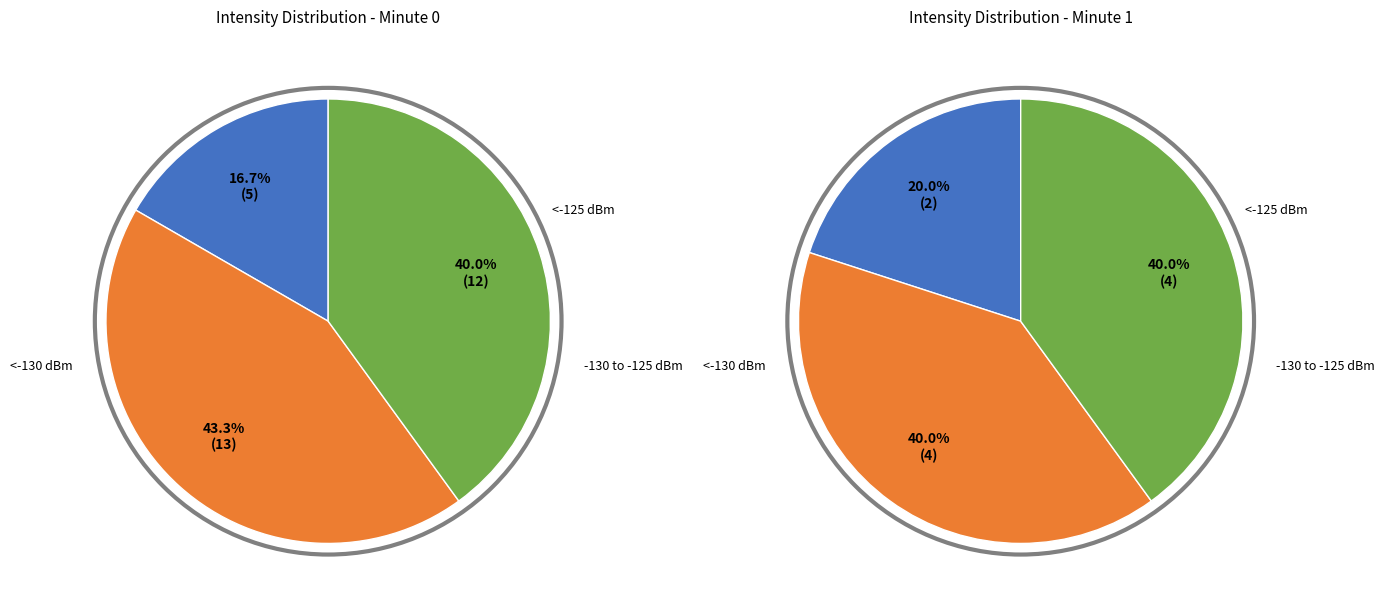

To the nearest percent, what percentage of the pie is 21?

5%